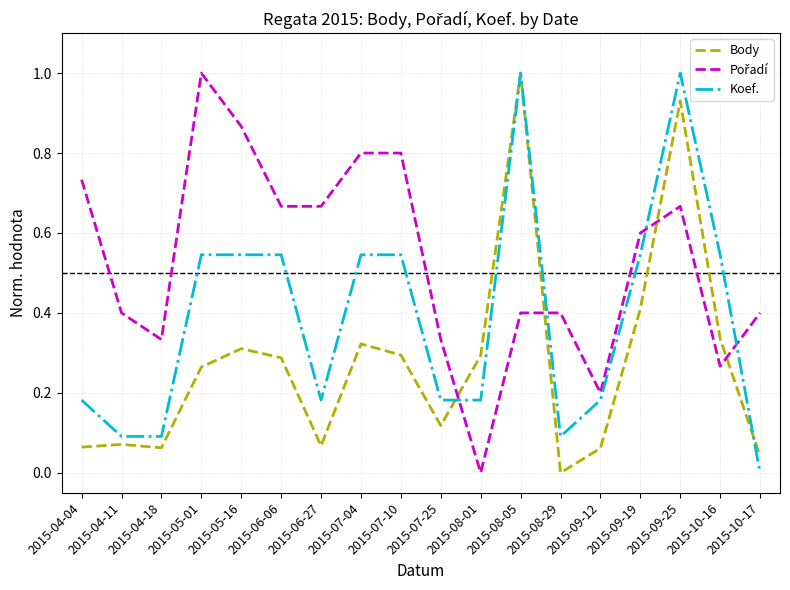

What is the total value across all series at 2015-10-17?

0.4